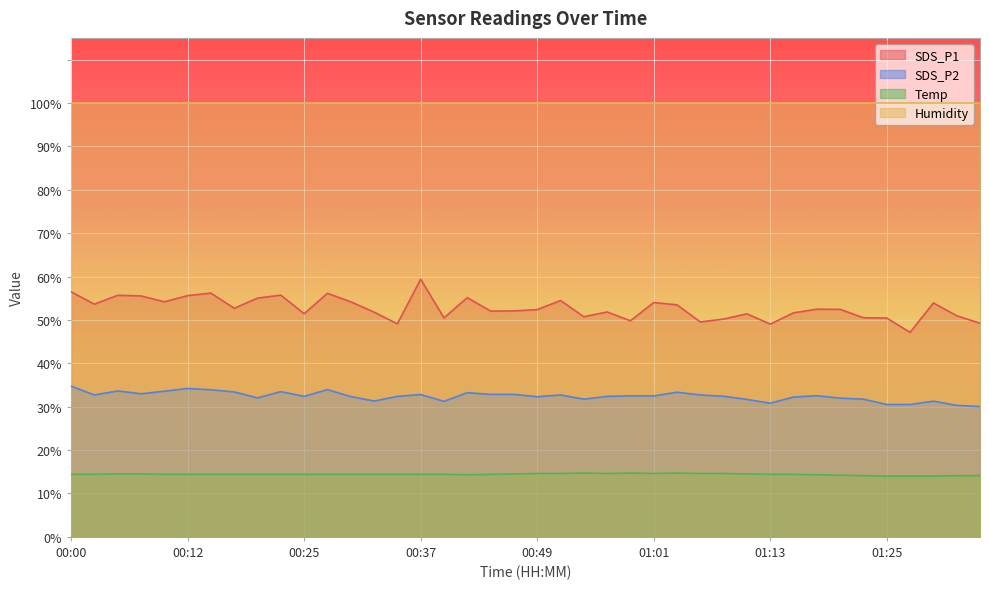

Is the value of SDS_P2 at 01:33 greater than the value of SDS_P1 at 00:03?

No